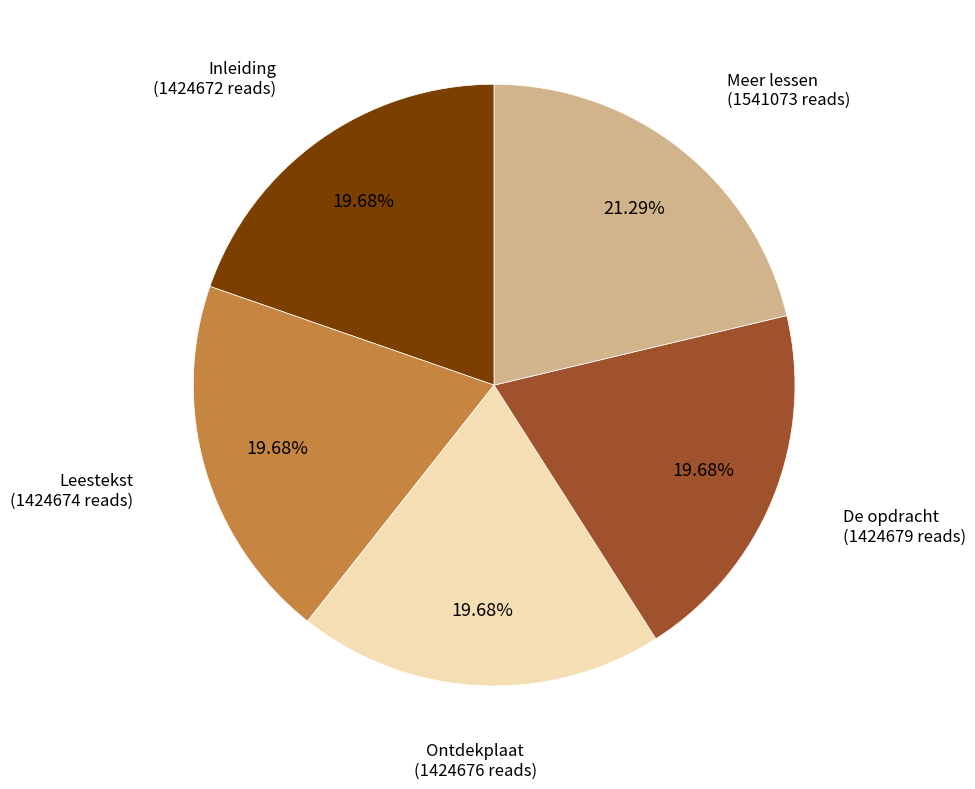

Does any single category account for the majority?

No